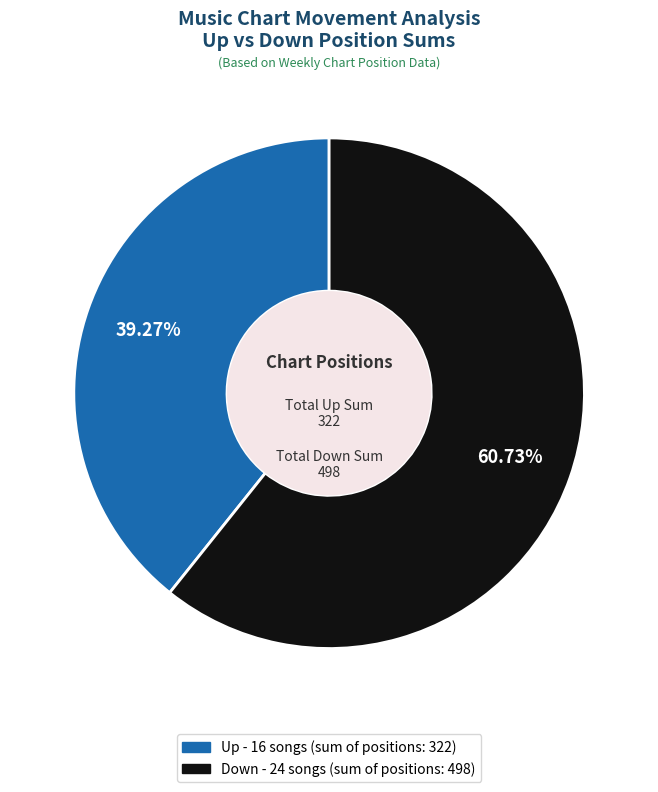

Does any single category account for the majority?

Yes